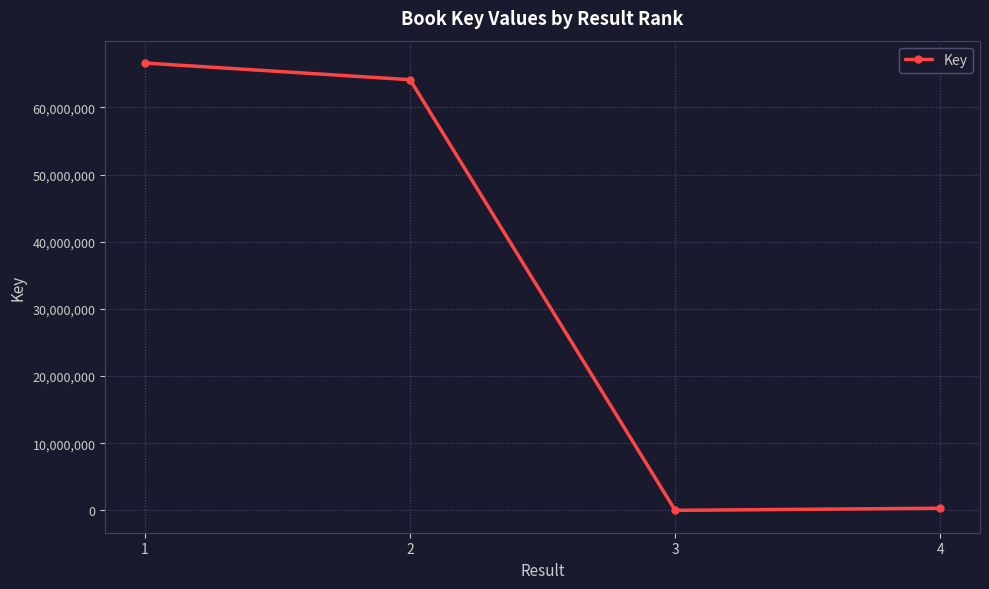

Reading left to right, transcribe all the data shown in this chart.

66593775	64110513	6569	324283